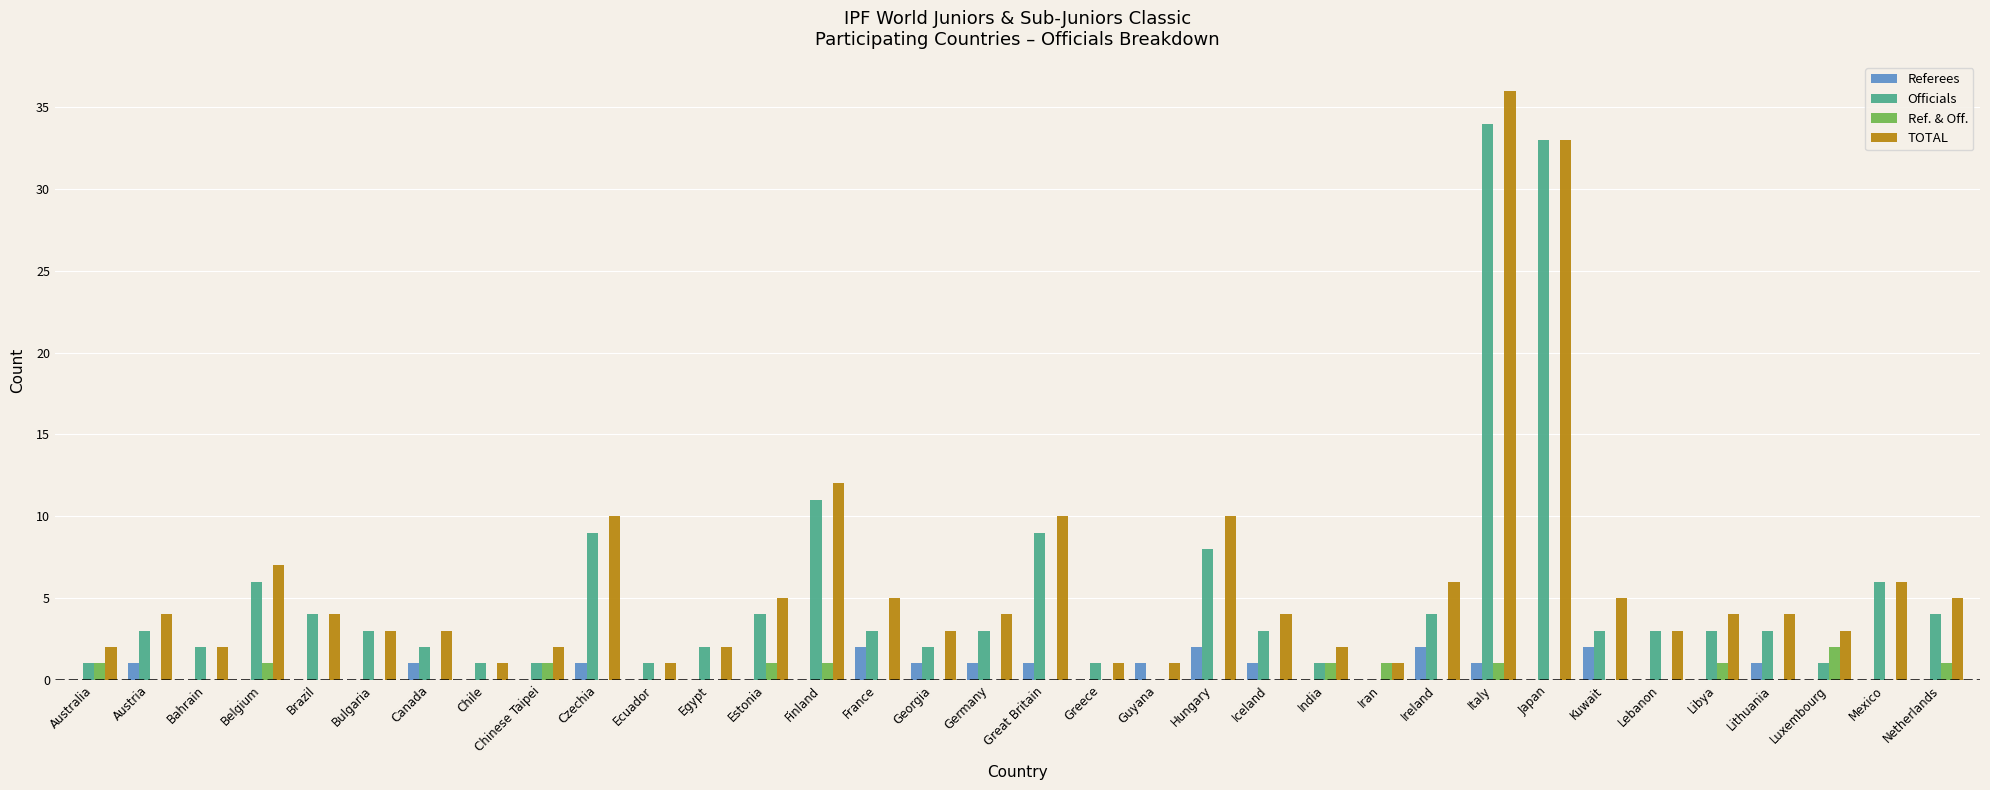

What are all the series names shown in the legend?

Referees, Officials, Ref. & Off., TOTAL